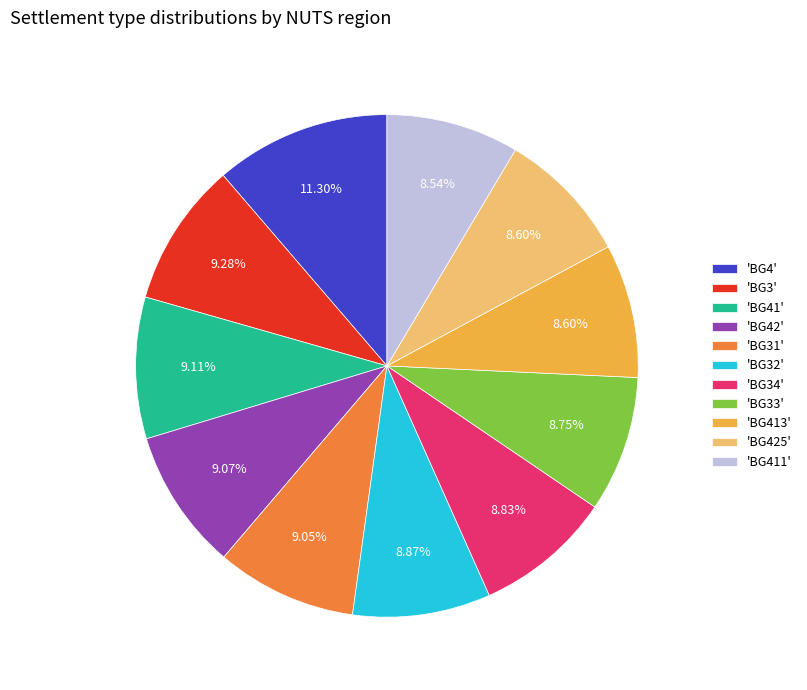

Do 'BG41' and 'BG32' together represent more than half of the pie?

No